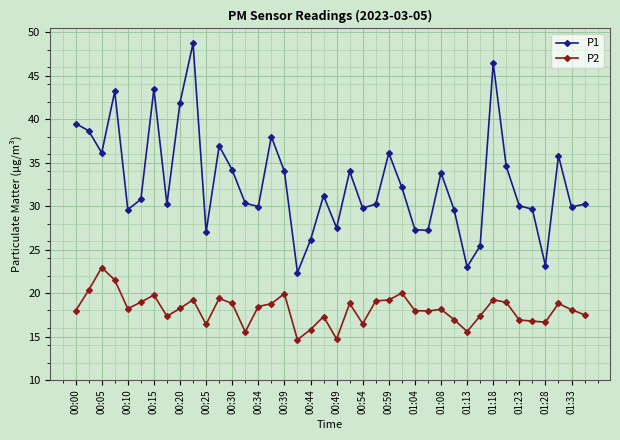

Which series has the largest range (max minus min)?

P1